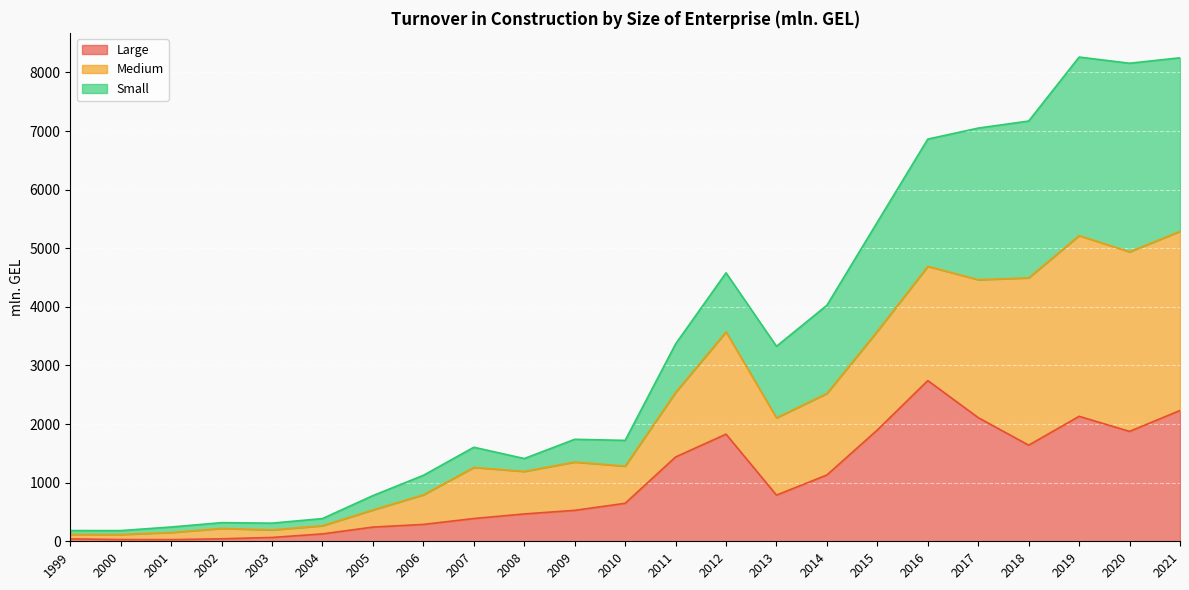

At which label does Large reach its peak?

2016